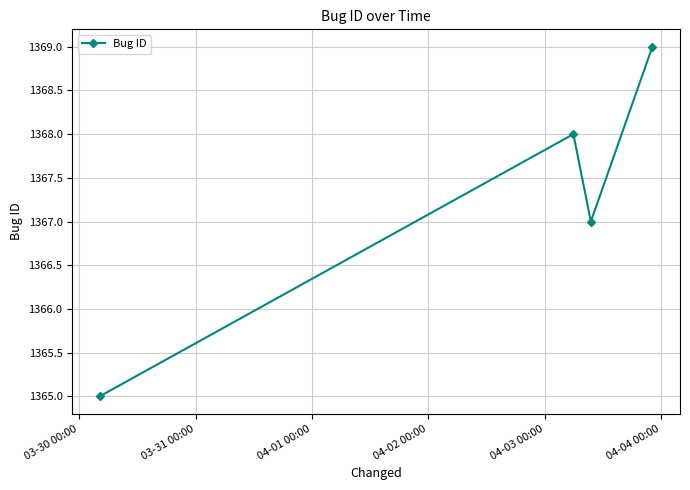

How many interior local valleys (lower than both neighbors) does the data have?

1